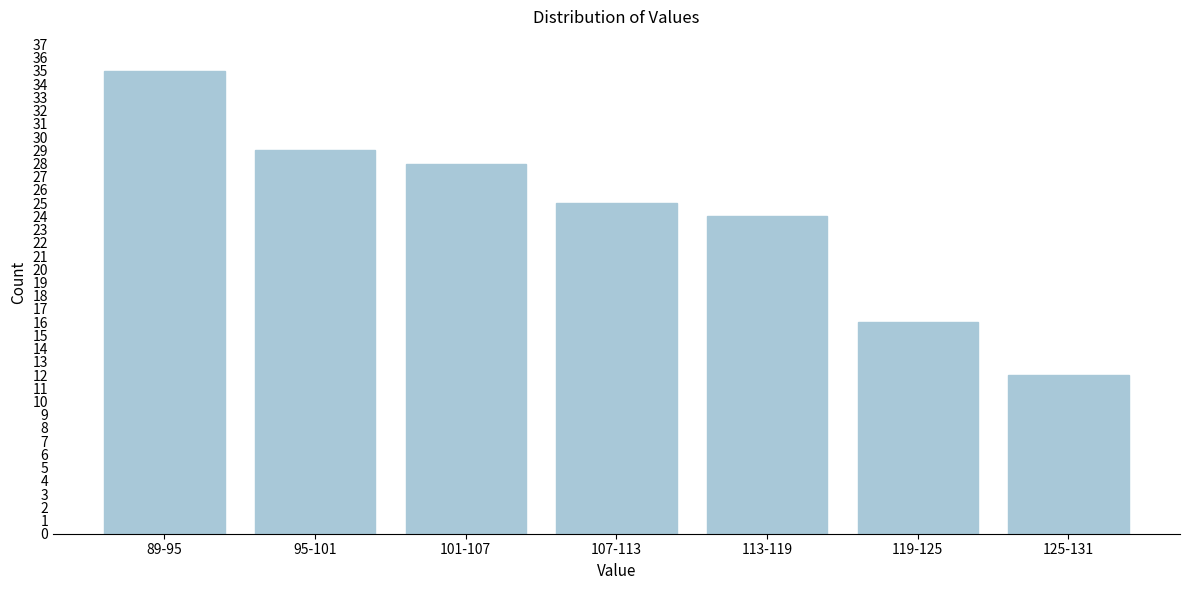

Reading left to right, extract all data points from this chart.

89-95=35	95-101=29	101-107=28	107-113=25	113-119=24	119-125=16	125-131=12